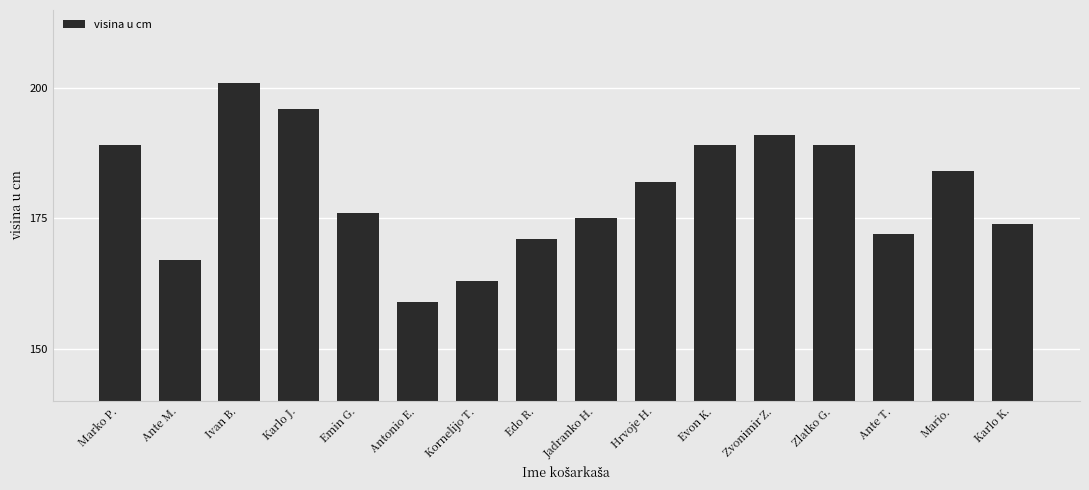

True or false: the data shows 189 at Zlatko G..

True